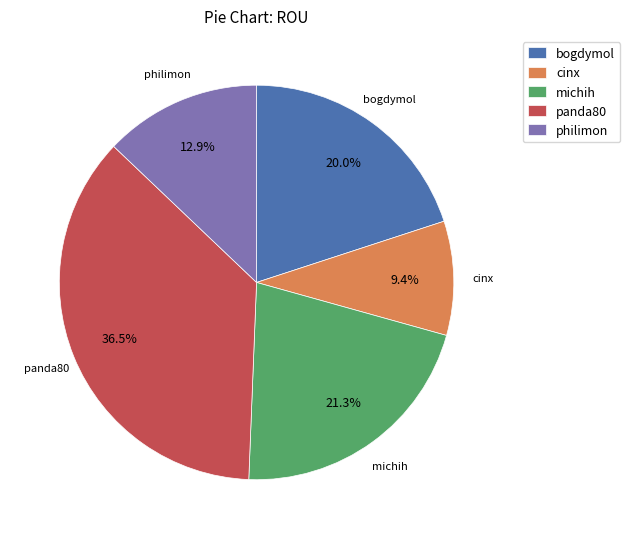

Count the number of slices in the pie.

5